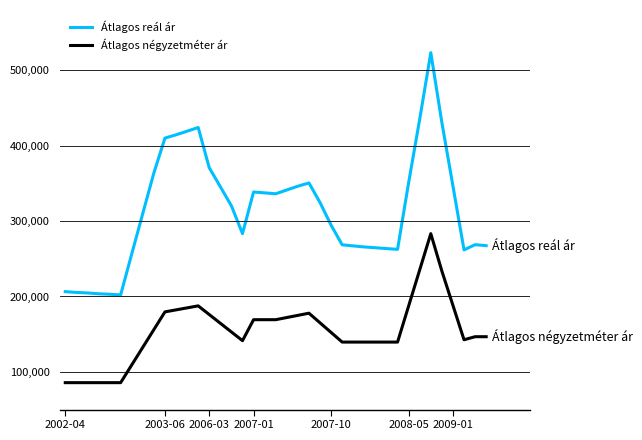

True or false: Átlagos reál ár and Átlagos négyzetméter ár intersect in this chart.

False